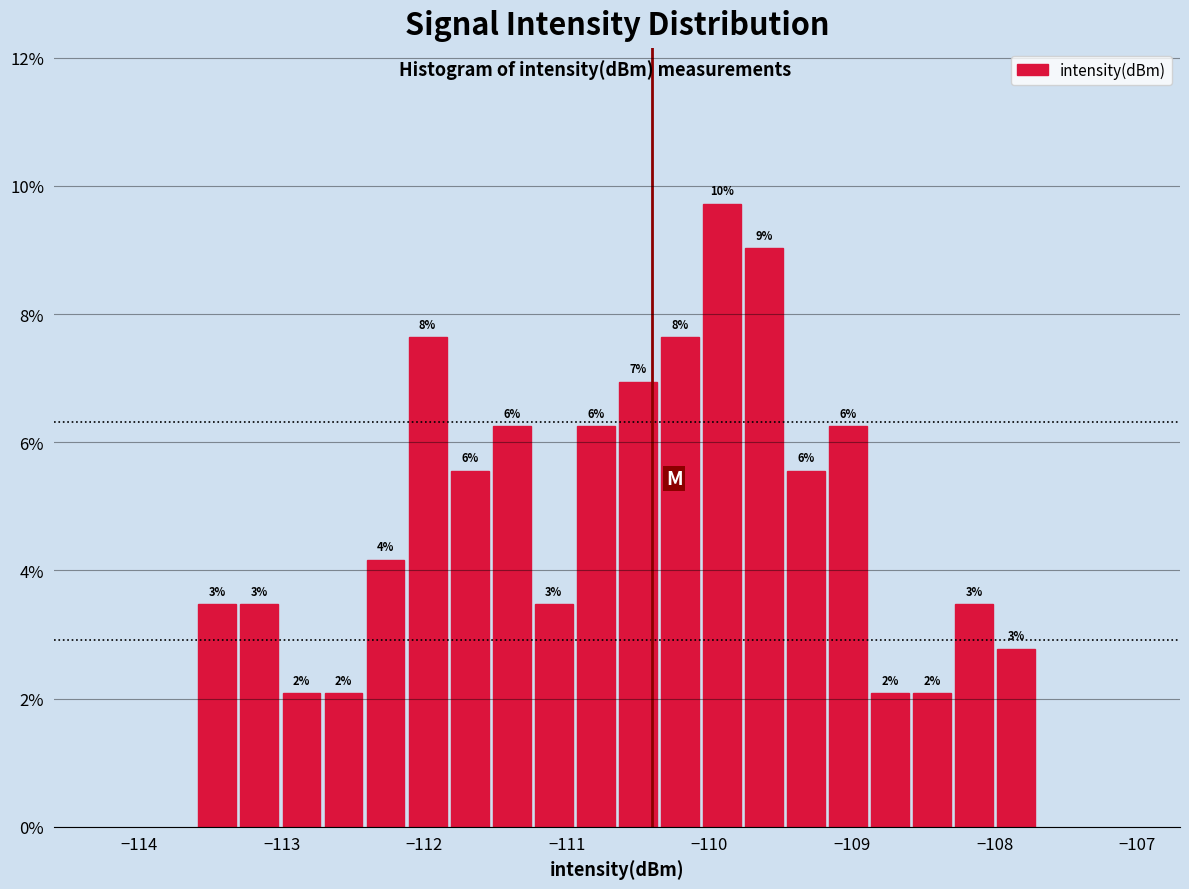

Read against the x-axis, roughly where is the centre of the tallest bar?

-109.9